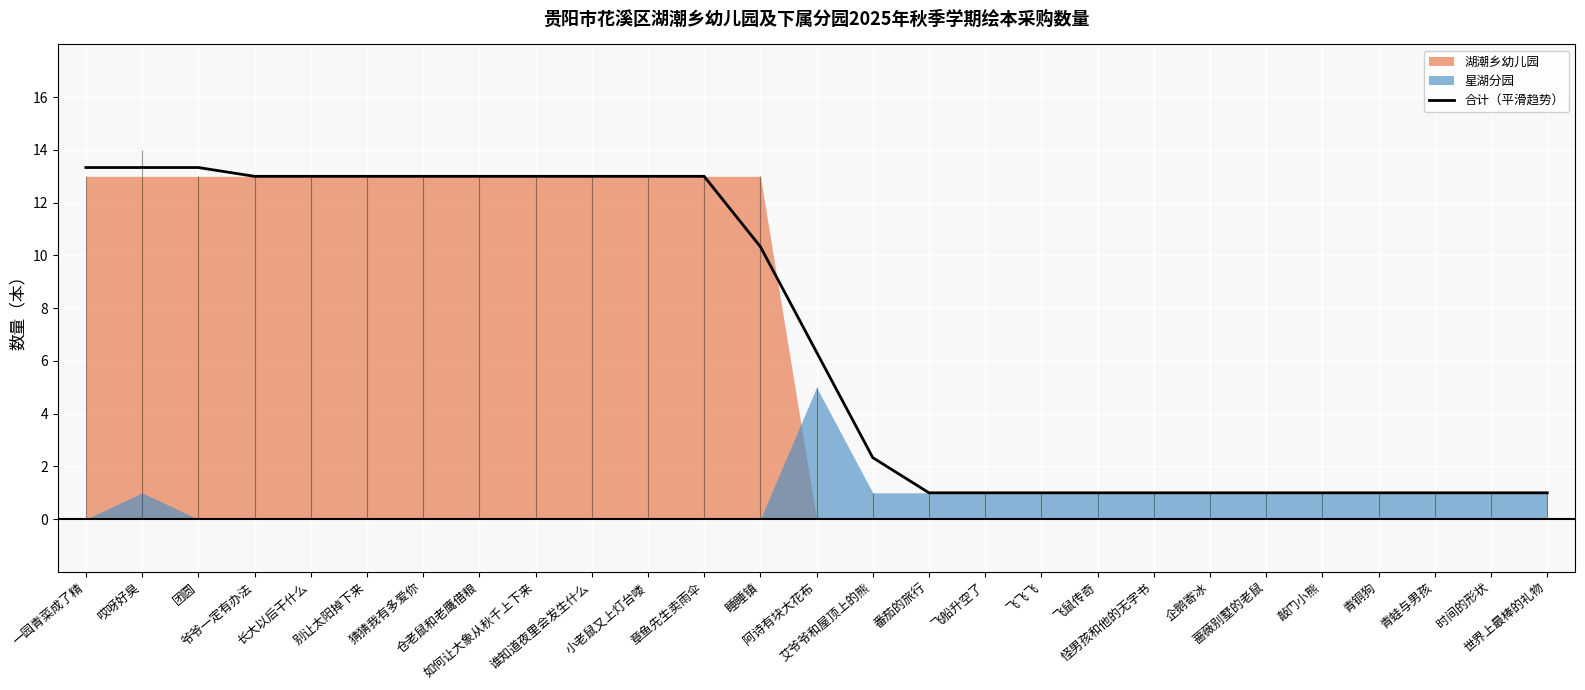

Is it true that the value at 飞船升空了 is 0.3?

False